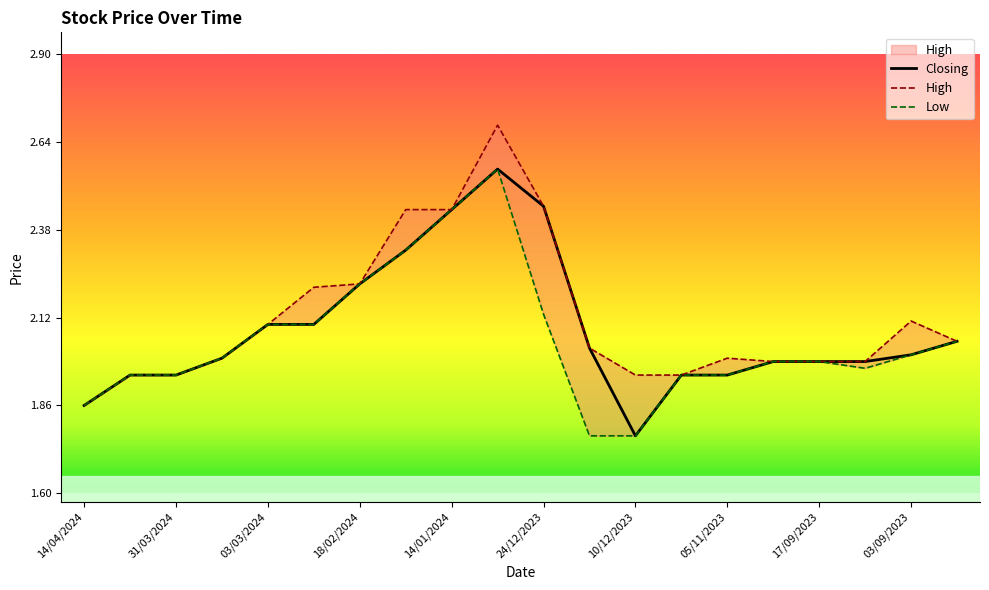

True or false: Closing and Low intersect in this chart.

False